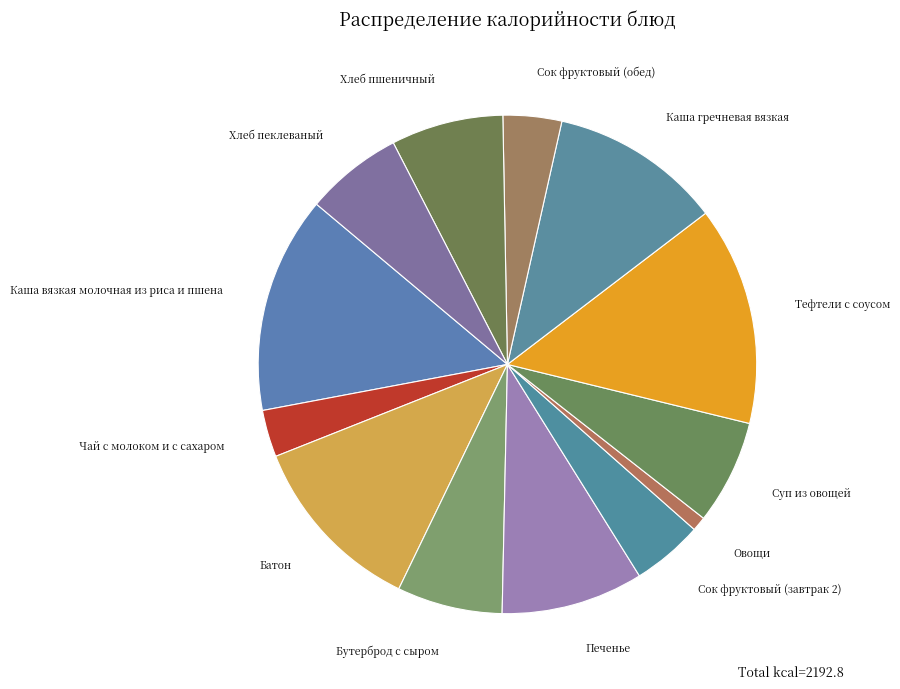

Approximately how many times larger is the value at Бутерброд с сыром compared to Каша гречневая вязкая?

0.6